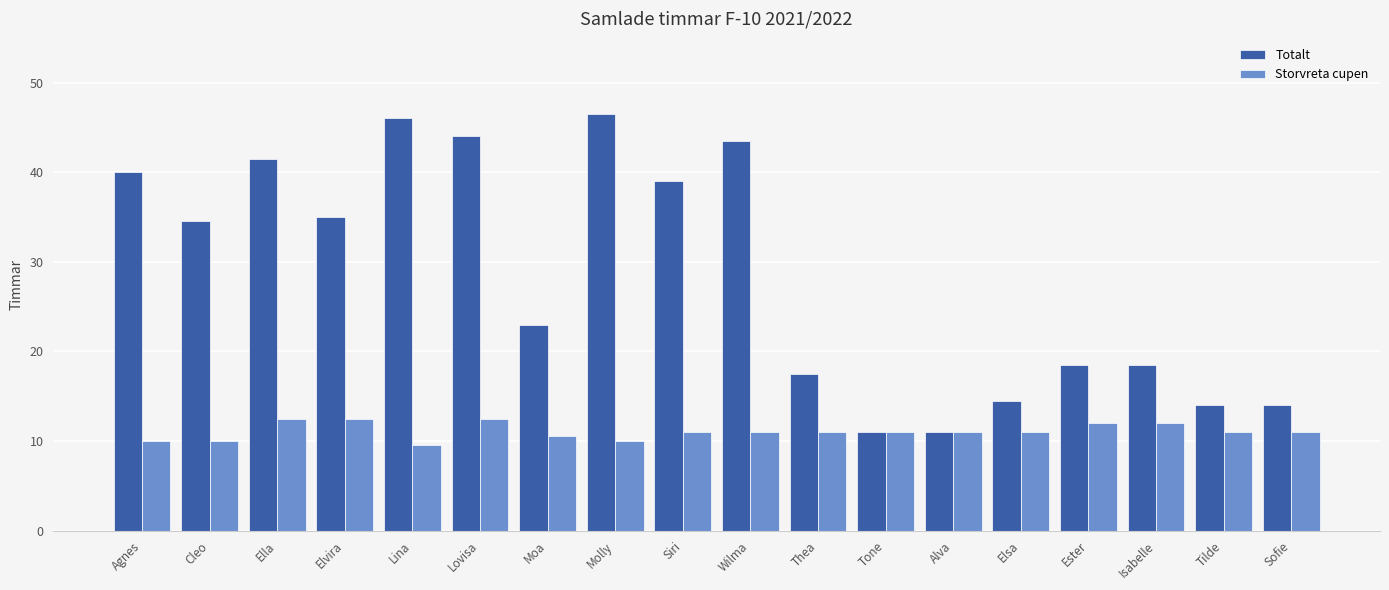

Reading left to right, what are all the values shown in this chart?

Totalt: Agnes=40.0	Cleo=34.5	Ella=41.5	Elvira=35.0	Lina=46.0	Lovisa=44.0	Moa=23.0	Molly=46.5	Siri=39.0	Wilma=43.5	Thea=17.5	Tone=11.0	Alva=11.0	Elsa=14.5	Ester=18.5	Isabelle=18.5	Tilde=14.0	Sofie=14.0
Storvreta cupen: Agnes=10.0	Cleo=10.0	Ella=12.5	Elvira=12.5	Lina=9.5	Lovisa=12.5	Moa=10.5	Molly=10.0	Siri=11.0	Wilma=11.0	Thea=11.0	Tone=11.0	Alva=11.0	Elsa=11.0	Ester=12.0	Isabelle=12.0	Tilde=11.0	Sofie=11.0